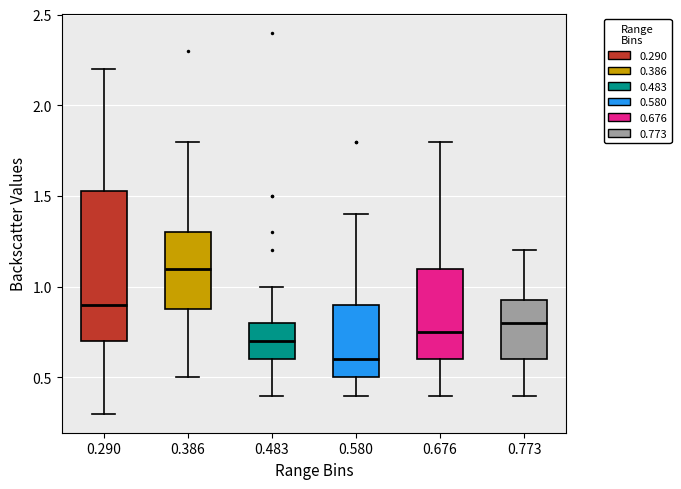

Which box's median line is the lowest?

0.580